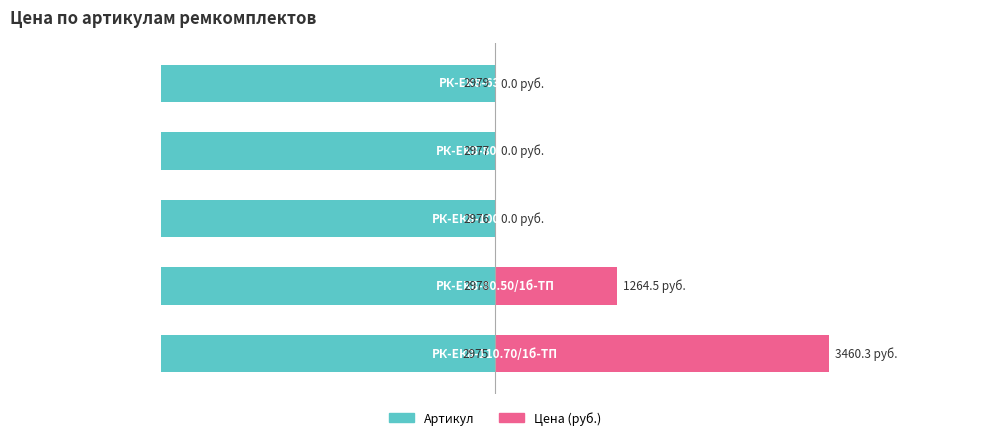

Are the bars grouped side by side (vs. stacked)?

Yes